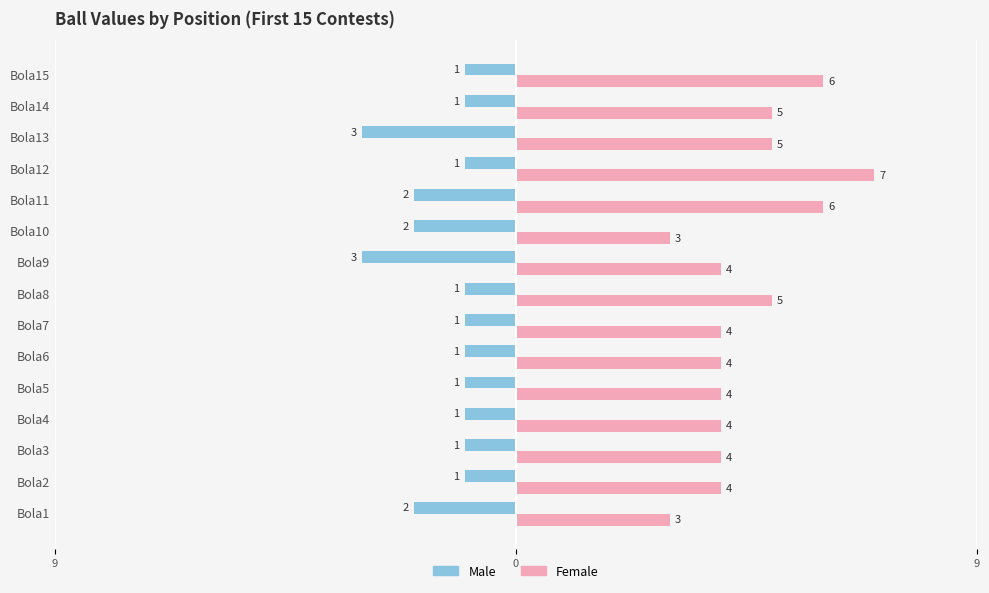

What is the value of the Male bar at the 12th from the left?

-1